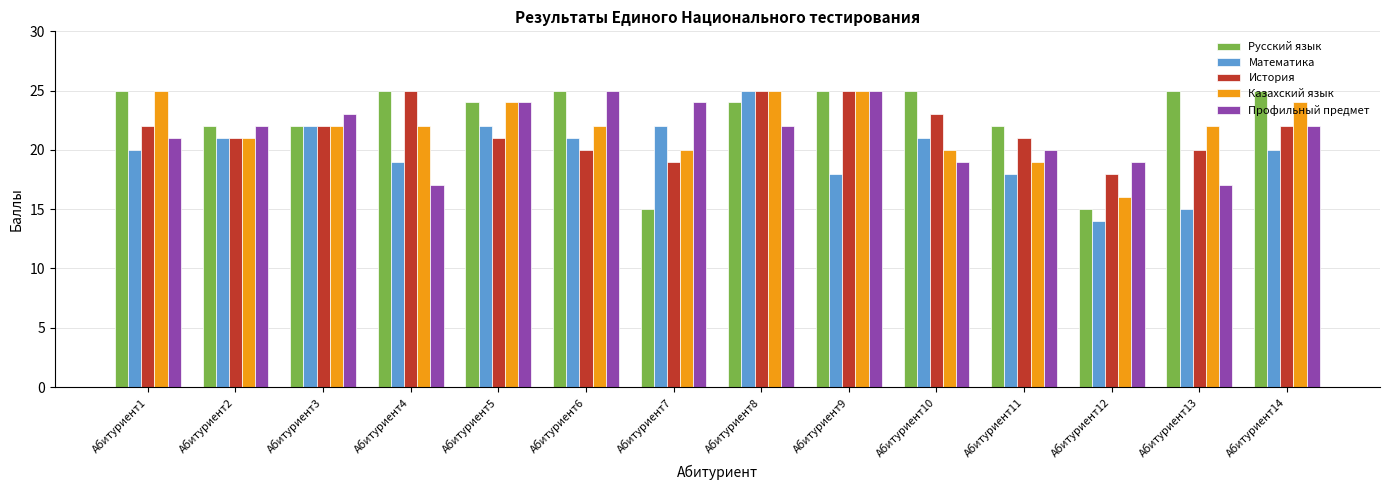

Which series has the largest total across all categories?

Русский язык